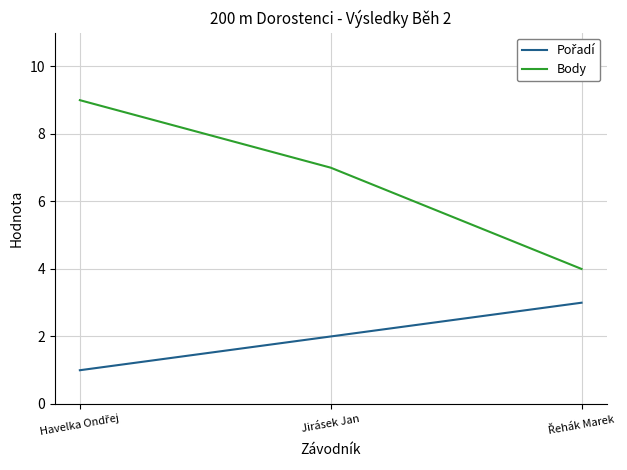

Which series has the largest range (max minus min)?

Body